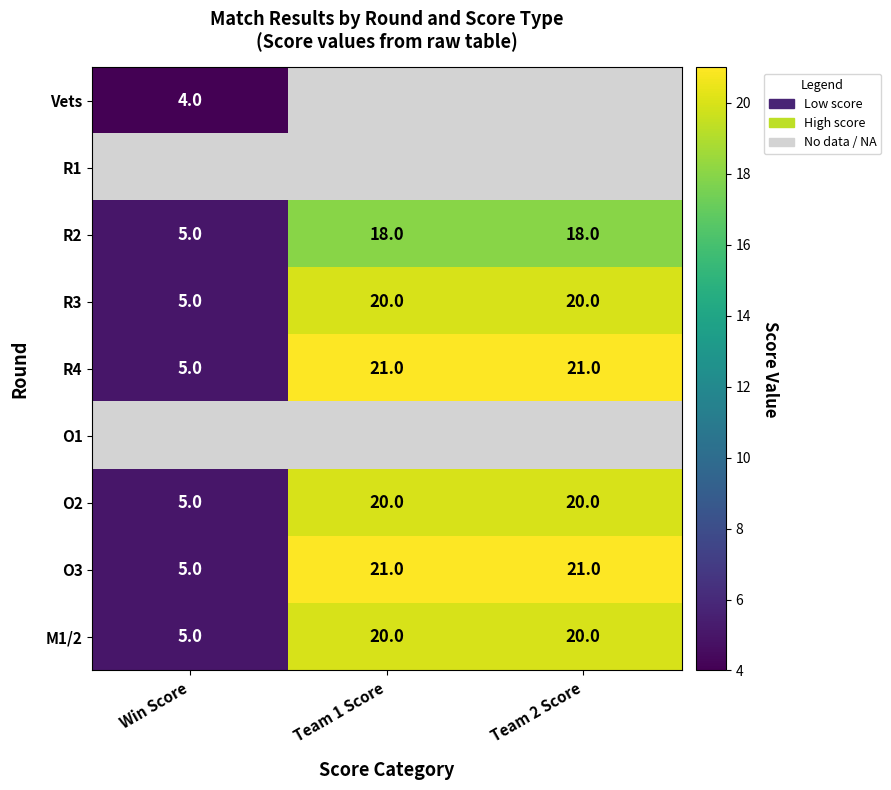

The R2 series shows 8.8 at Win Score. True or false?

False